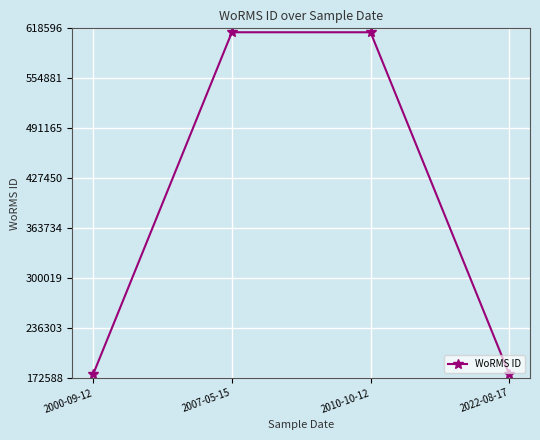

At which label is the value closest to 395592?

2000-09-12